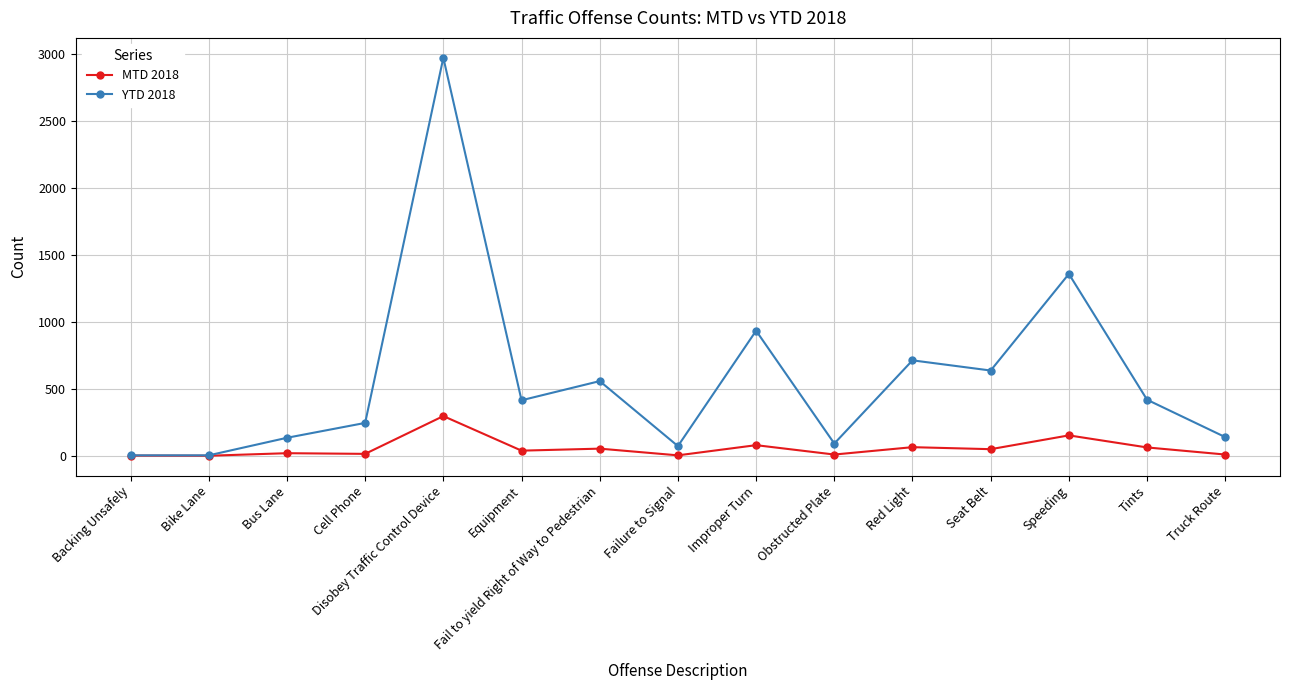

At how many categories does at least one series exceed 2559?

1